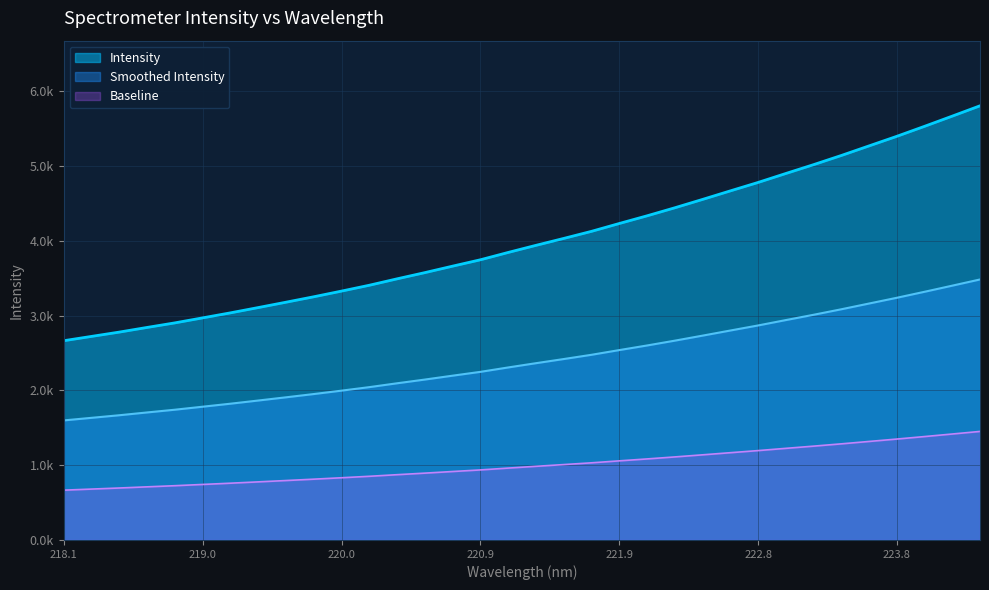

What are all the series names shown in the legend?

Intensity, Smoothed Intensity, Baseline